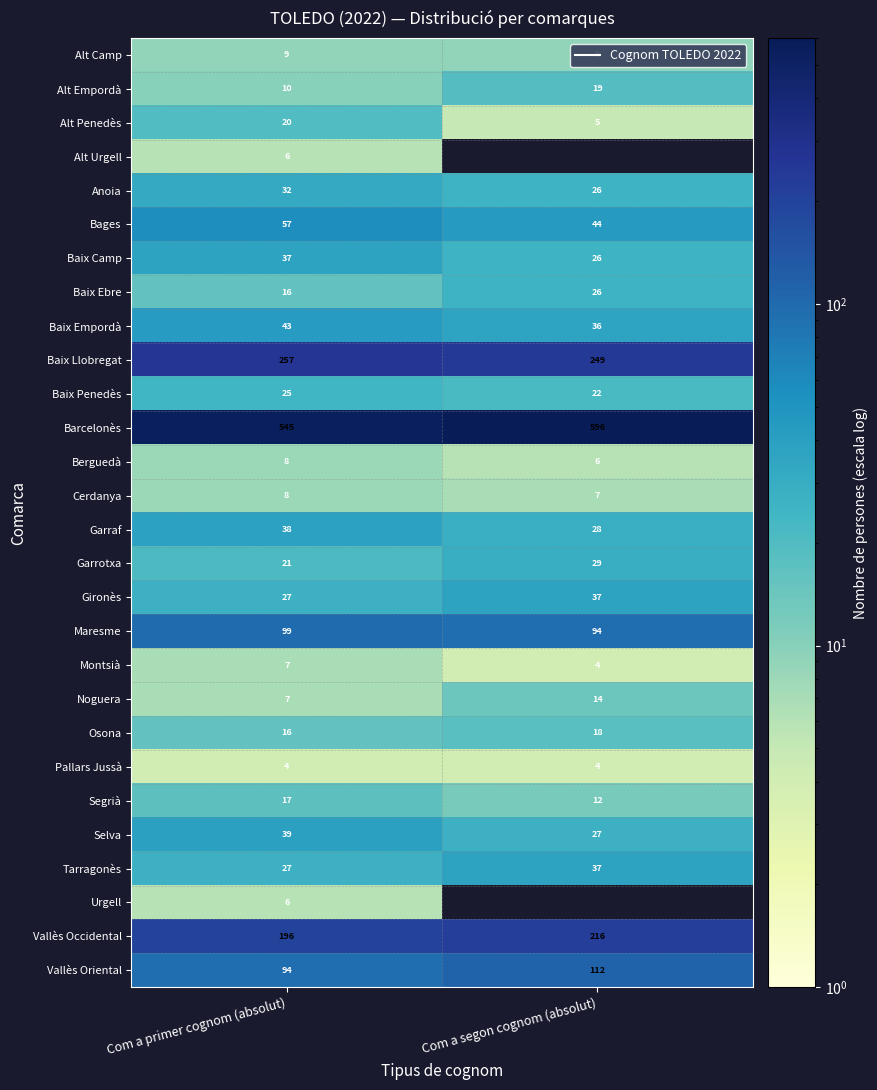

How many categories are shown in the chart?

2